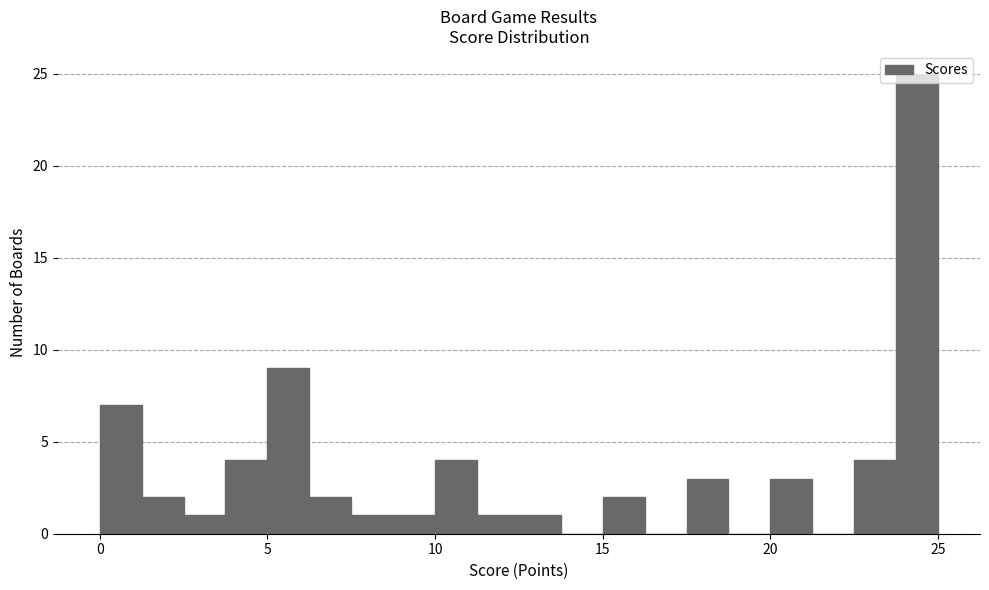

Around what value on the x-axis is the tallest bar? Give the approximate position of its centre, as read against the axis.

24.5